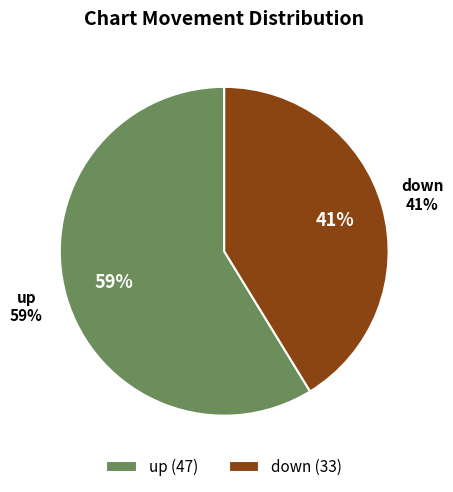

True or false: up accounts for 59% of the total.

True